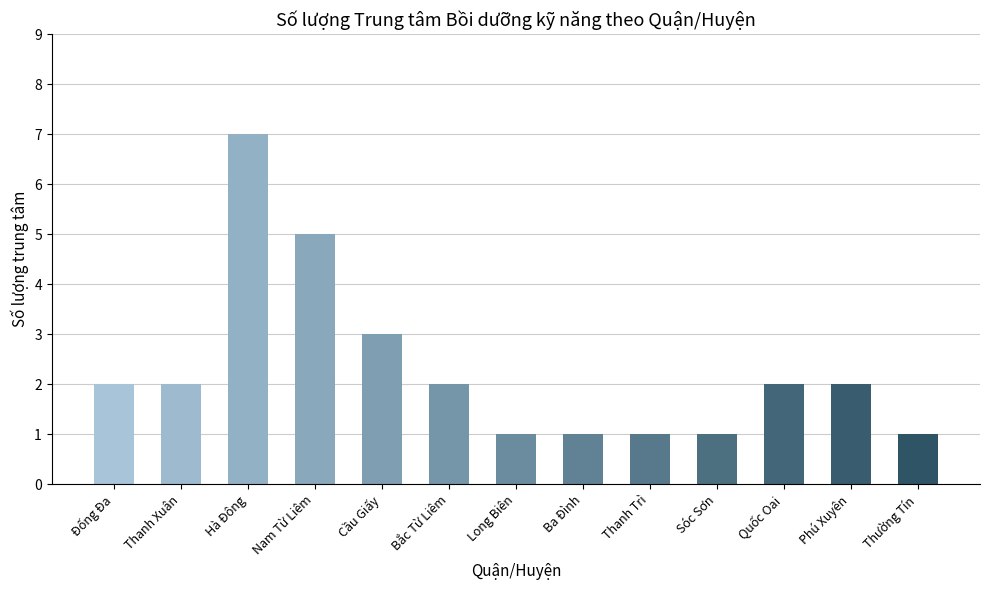

Between Thanh Trì and Thanh Xuân, which is larger?

Thanh Xuân